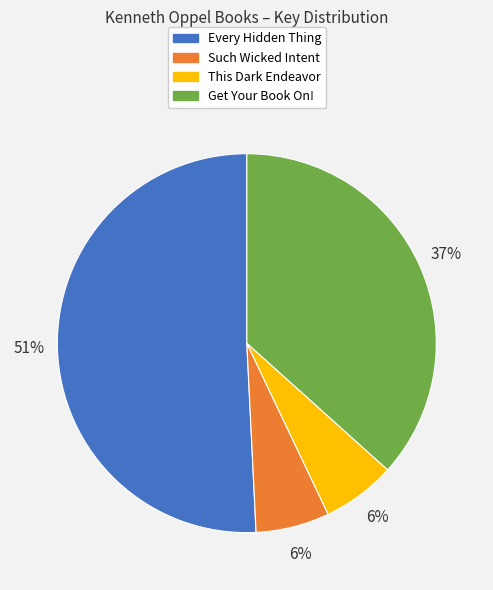

Which category has the biggest portion of the pie?

Every Hidden Thing